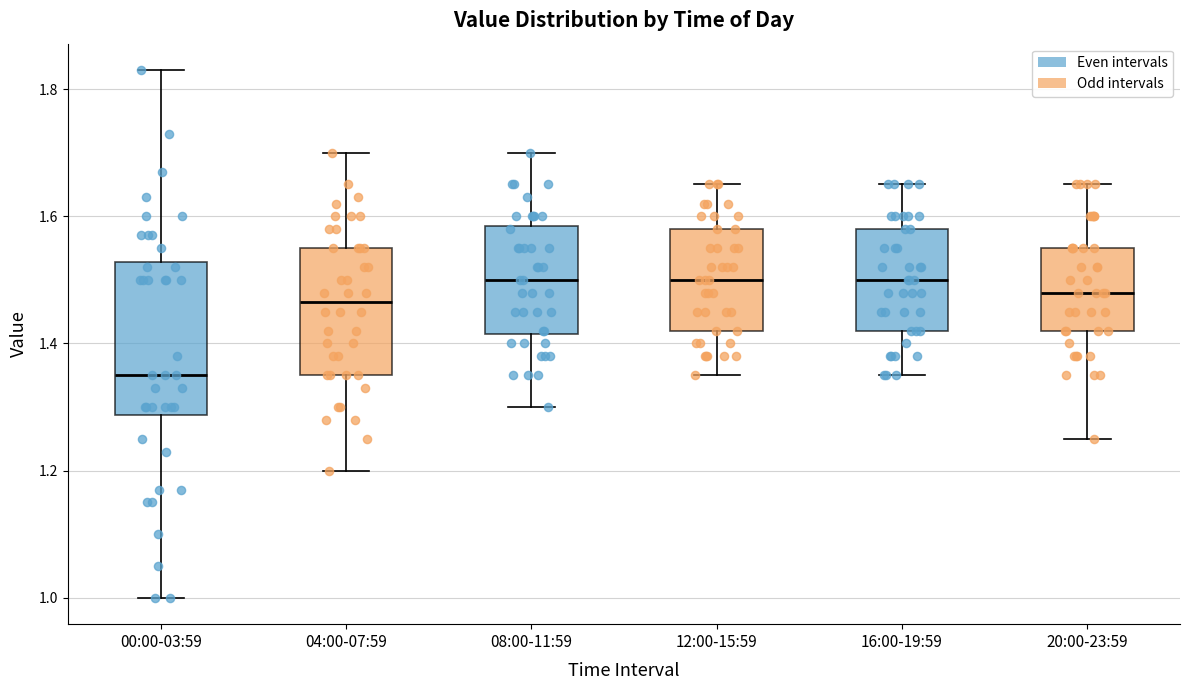

Which box is the tallest, from its lower edge to its upper edge?

00:00-03:59